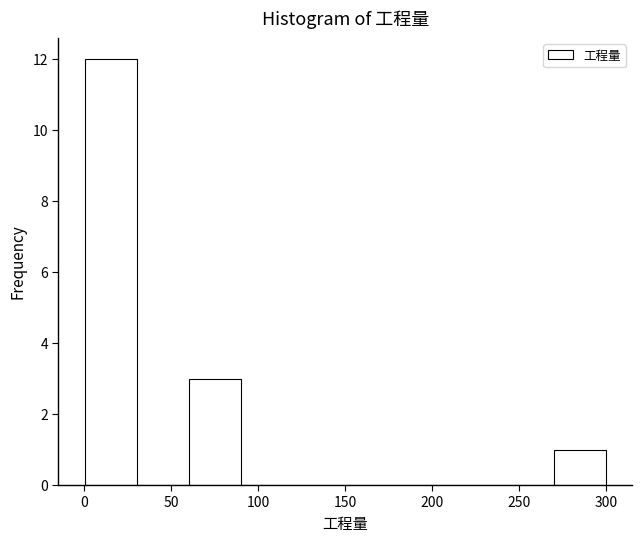

Reading left to right, list every bar in this chart as the range it spans on the x-axis followed by its height. Neither the bar edges nor the heights are printed on the chart, so give them approximately, as read against the axes.

0 to 30: 12
30 to 60: 0
60 to 90: 3
90 to 120: 0
120 to 150: 0
150 to 180: 0
180 to 210: 0
210 to 240: 0
240 to 270: 0
270 to 300: 1